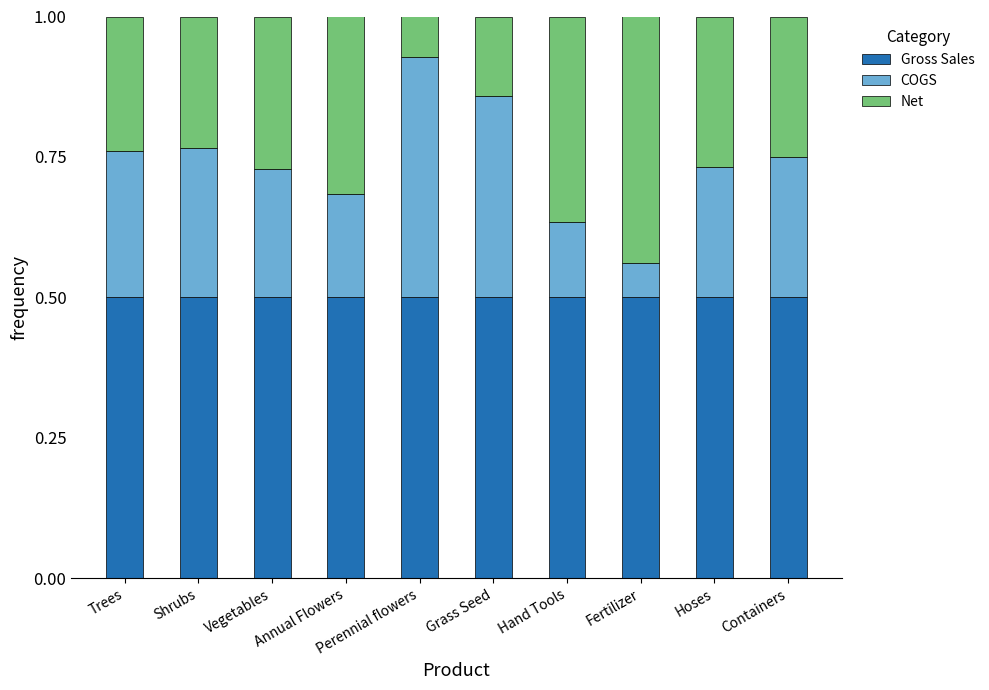

What is the lowest value of the Gross Sales series?

0.5